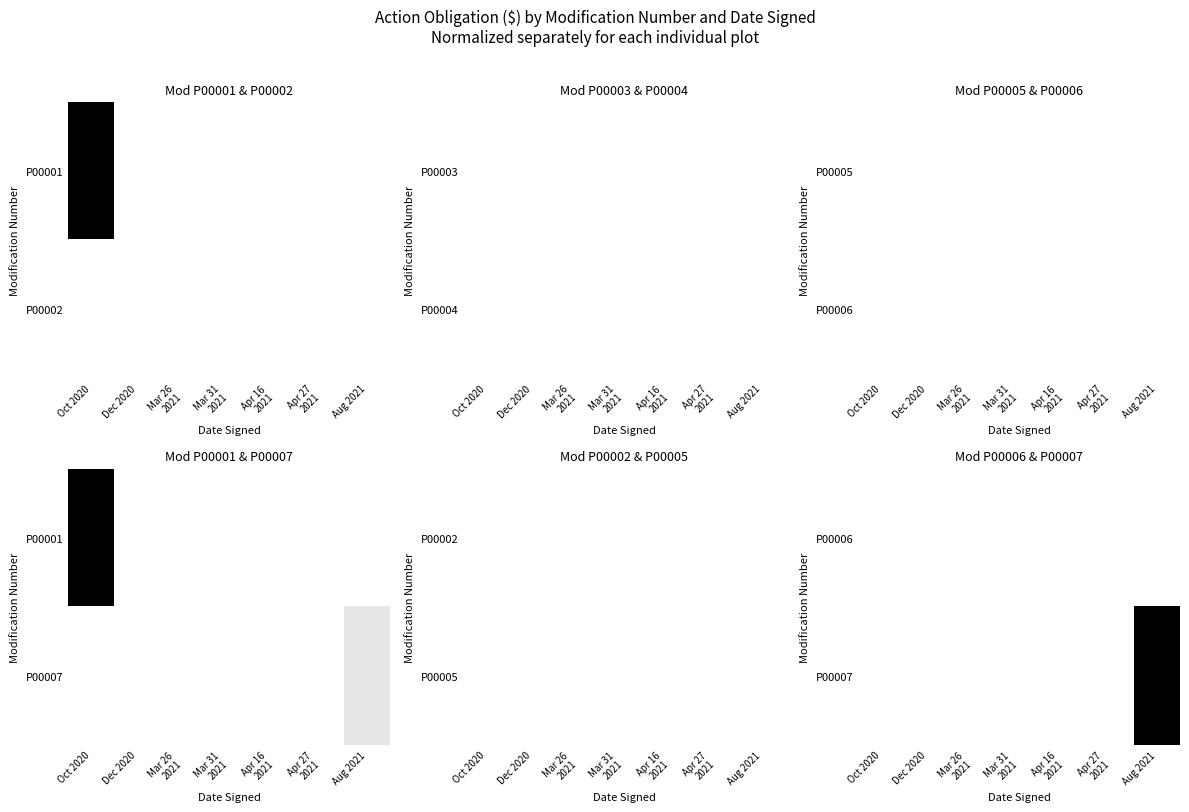

The P00007 series shows 0.0 at Mar 31 2021. True or false?

True